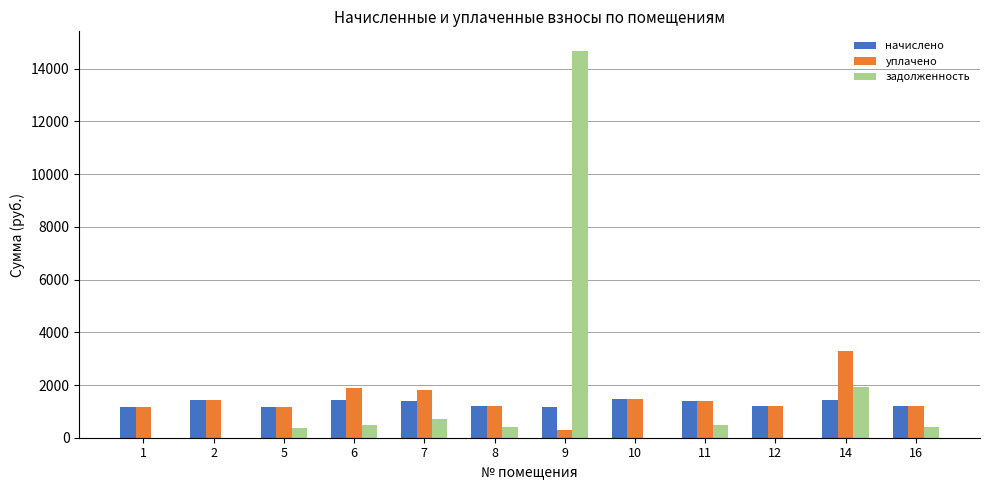

What is the sum of the начислено values at 7 and 5?

2577.2